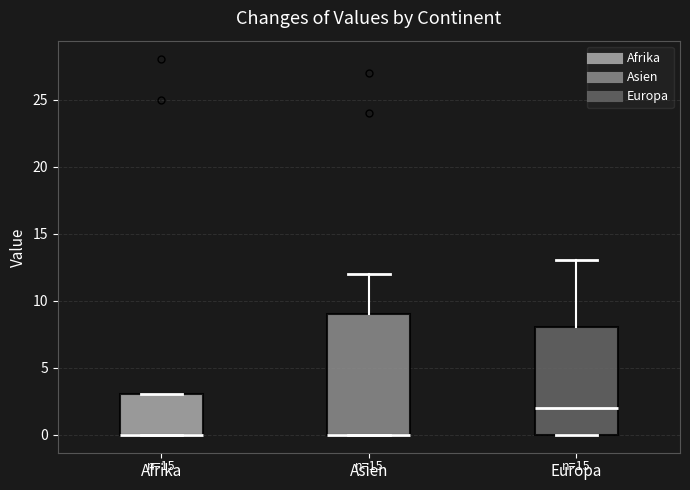

Reading left to right, read every box against the y-axis: the position of its median line, the range the box covers, and the ends of its whiskers. The values are not printed on the chart, so give them approximately, as read against the axis.

Afrika: median 0 (drawn on the box's lower edge), box 0 to 3, whiskers 0 to 3
Asien: median 0 (drawn on the box's lower edge), box 0 to 9, whiskers 0 to 12
Europa: median 2, box 0 to 8, whiskers 0 to 13